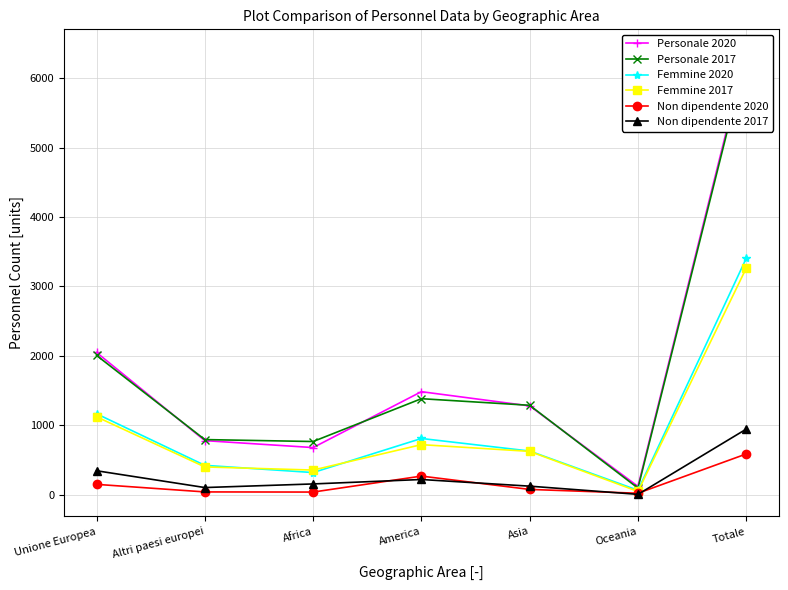

What is the difference between the highest and lowest values at Unione Europea?

1900